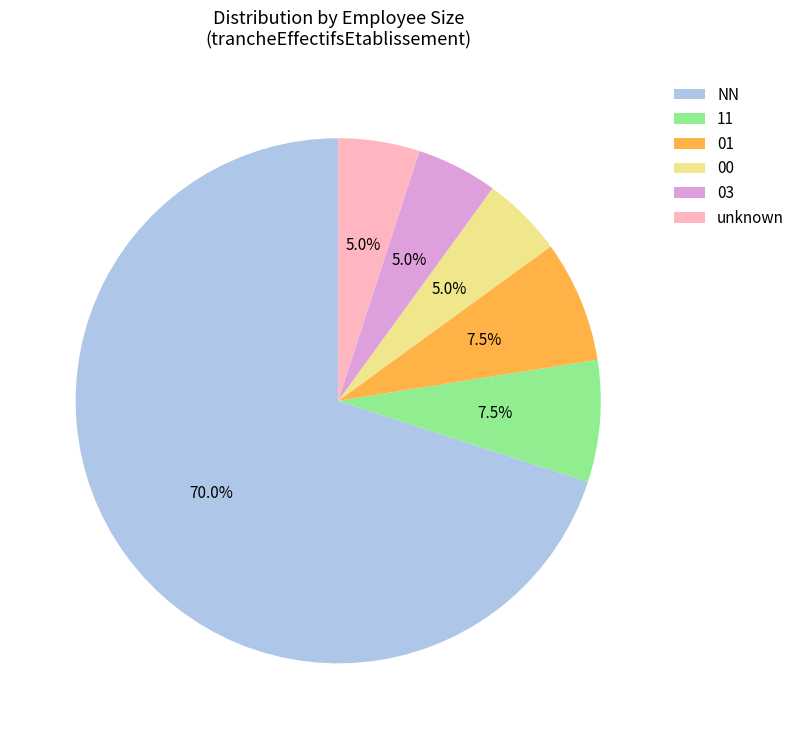

What percentage is NOT represented by 01?

92.5%